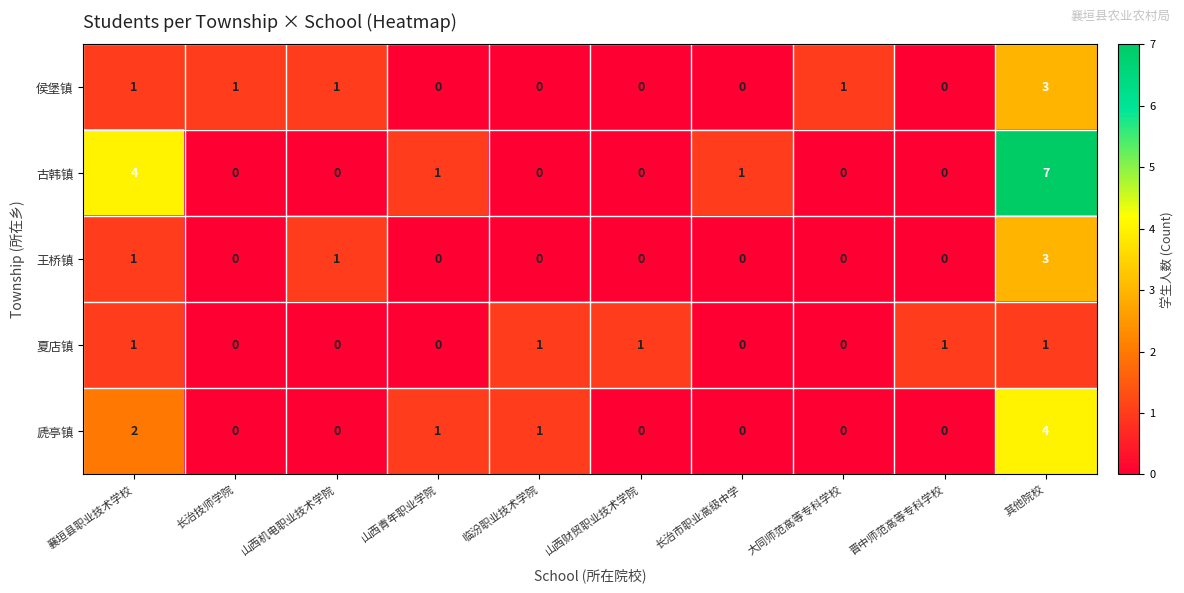

The 古韩镇 series shows 2 at 山西青年职业学院. True or false?

False